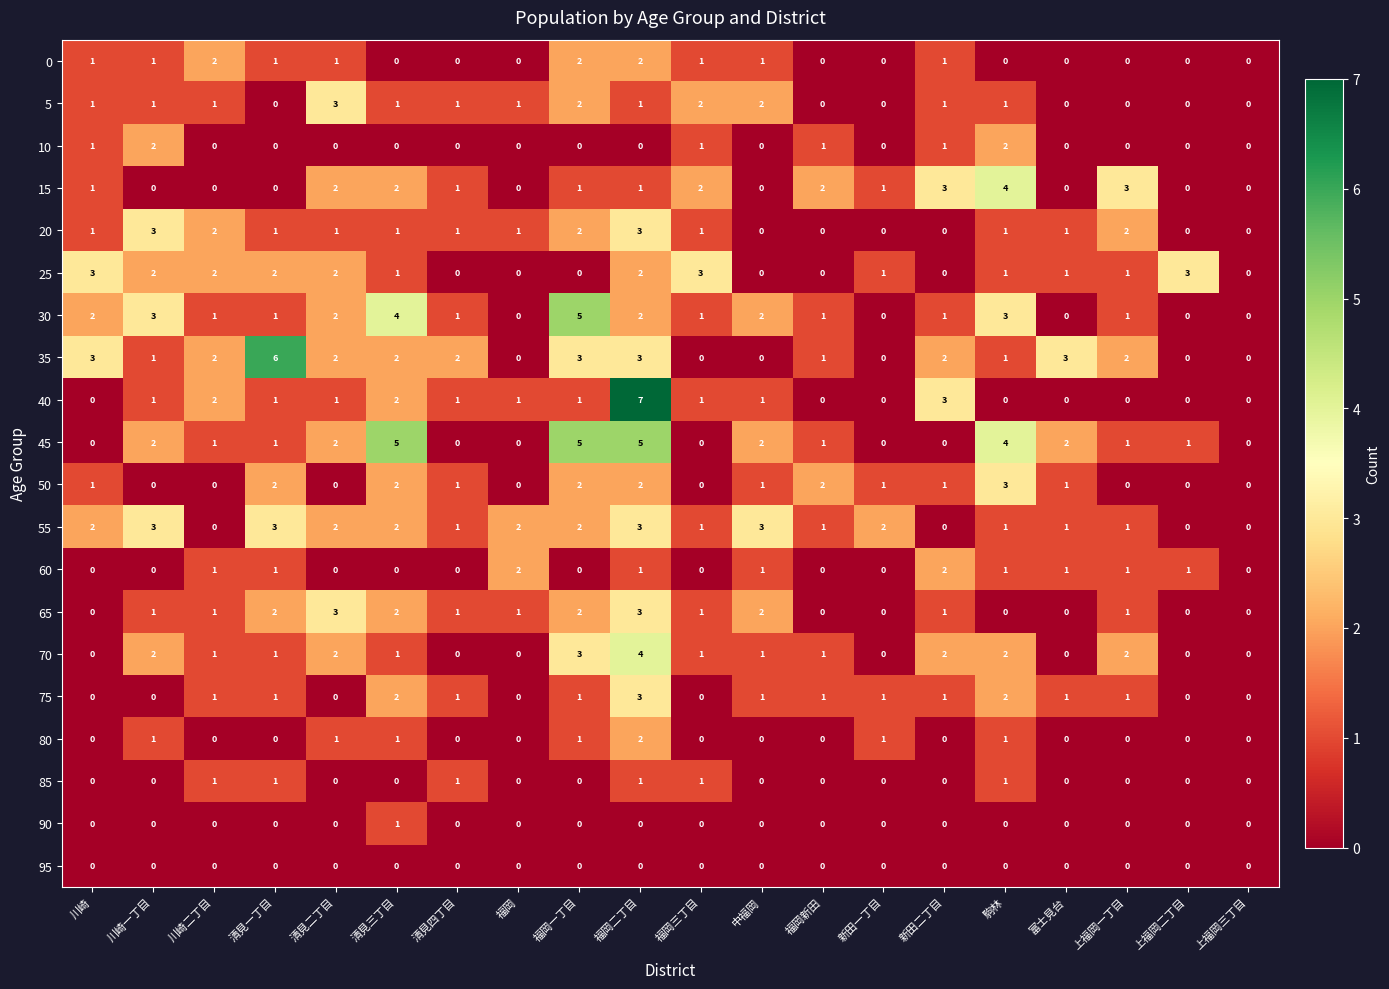

What is the difference between the maximum and minimum values in the 45 series?

5